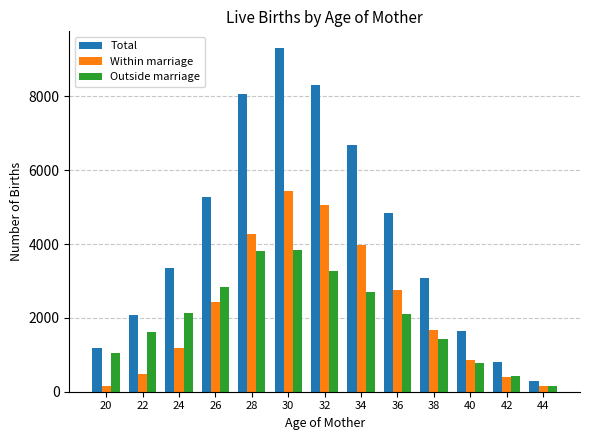

At 26, list the series in order from largest to smallest.

Total, Outside marriage, Within marriage